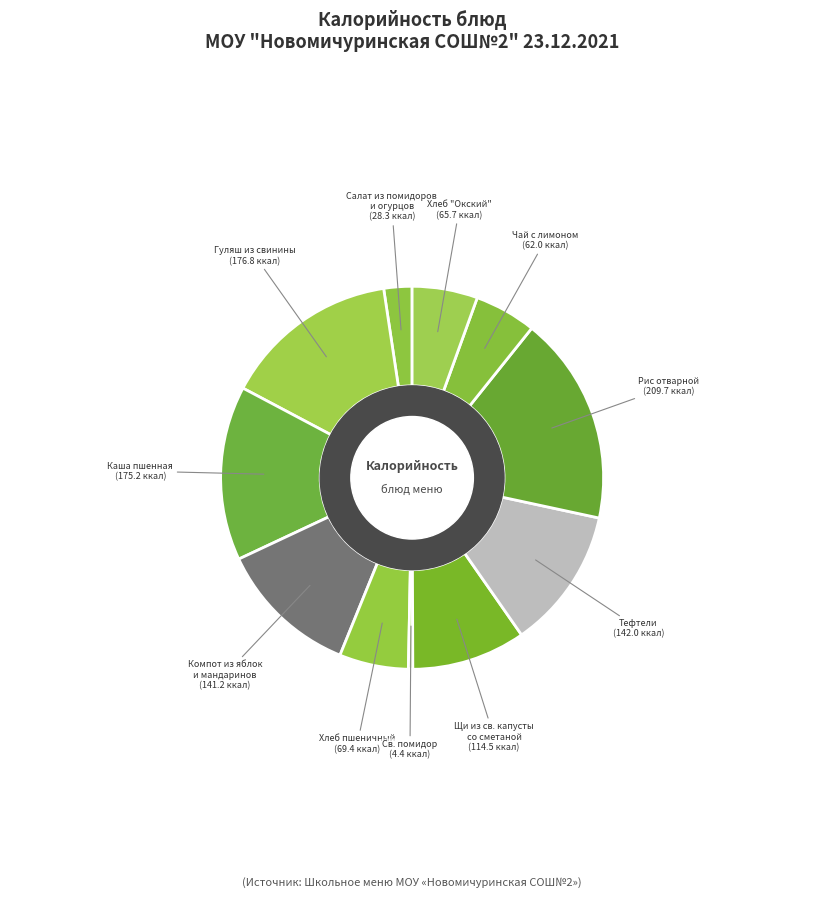

How many slices are in this pie chart?

11